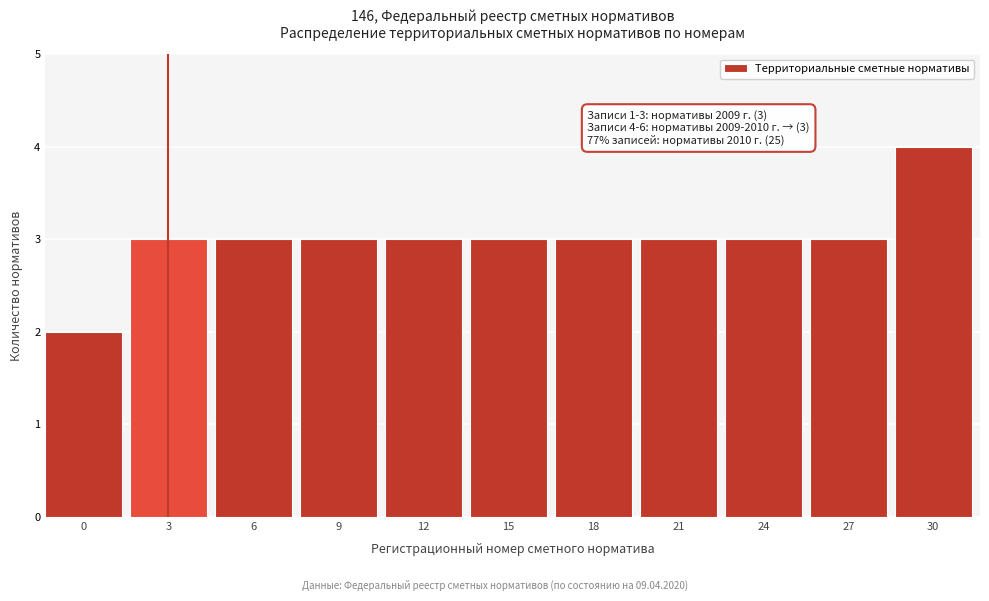

Reading left to right, transcribe all the data shown in this chart.

0=2	3=3	6=3	9=3	12=3	15=3	18=3	21=3	24=3	27=3	30=4